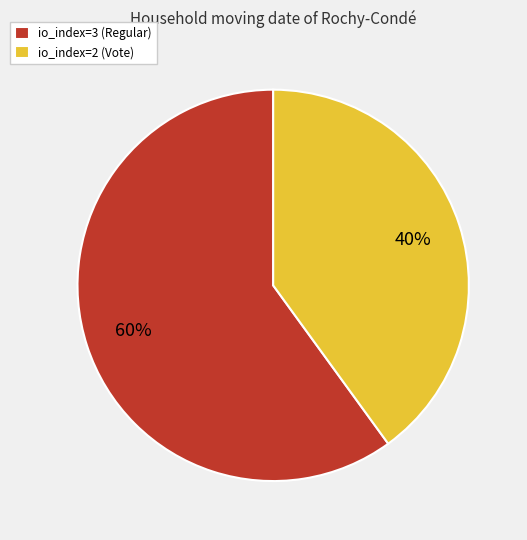

To the nearest percent, what percentage of the pie is io_index=3 (Regular)?

60%